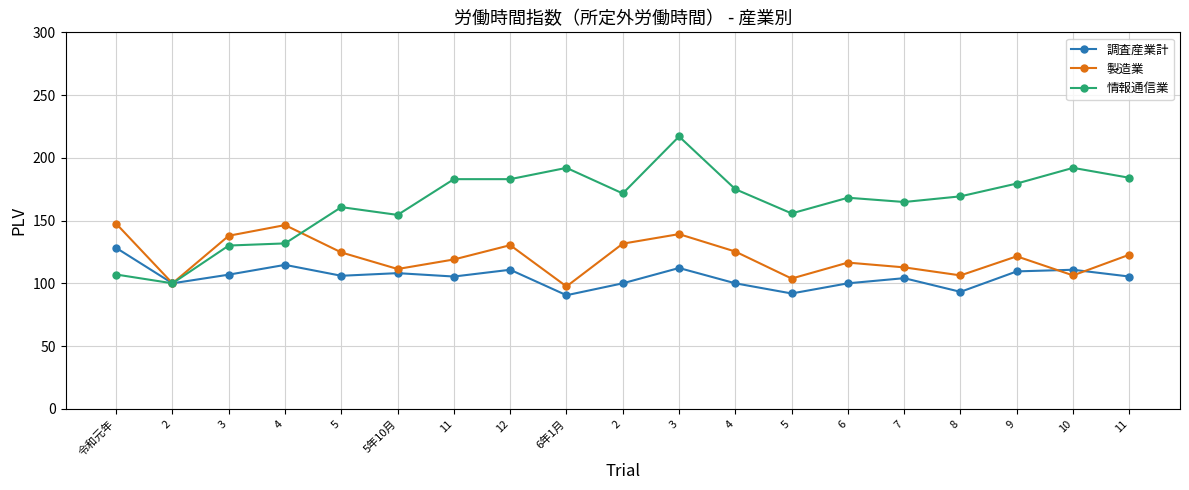

What are all the series names shown in the legend?

調査産業計, 製造業, 情報通信業